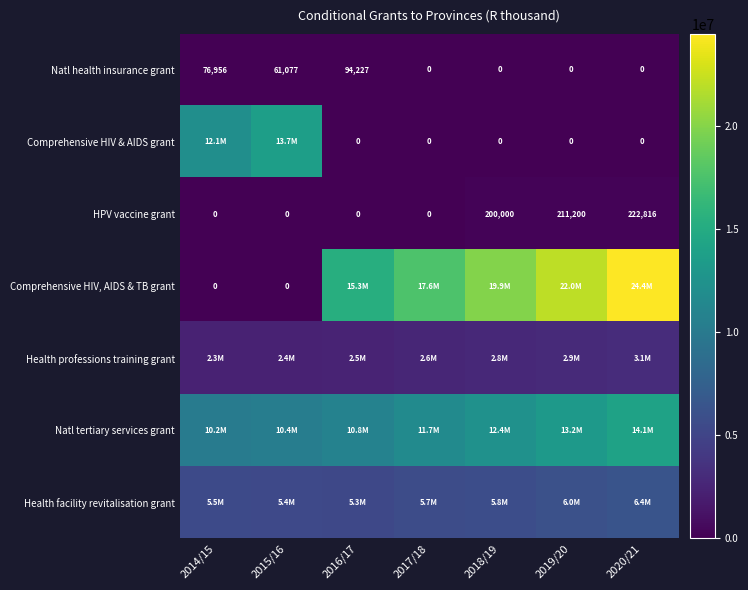

What is the sum of all HPV vaccine grant values?

634016